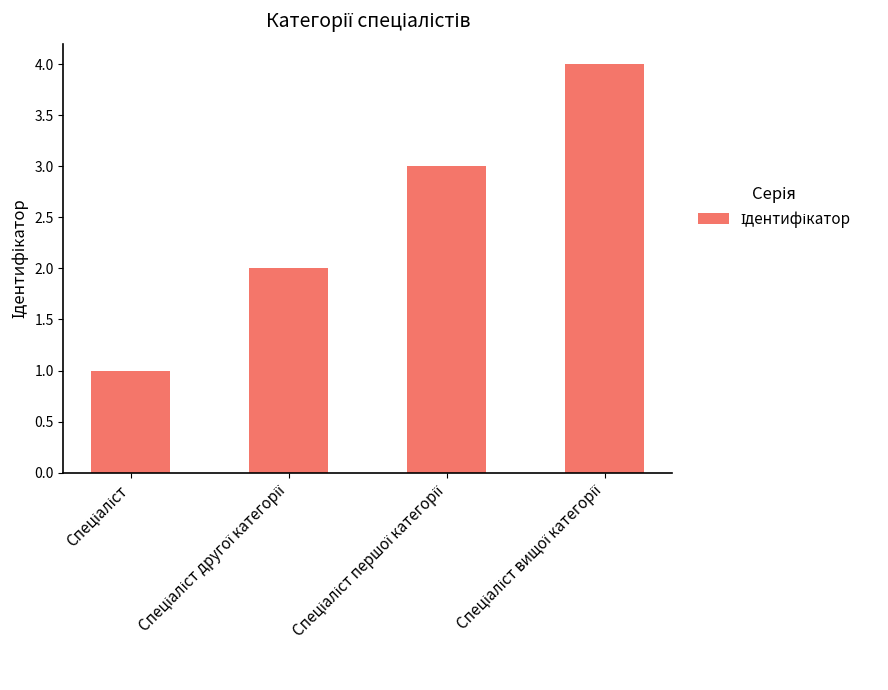

What is the maximum value shown in the chart?

4